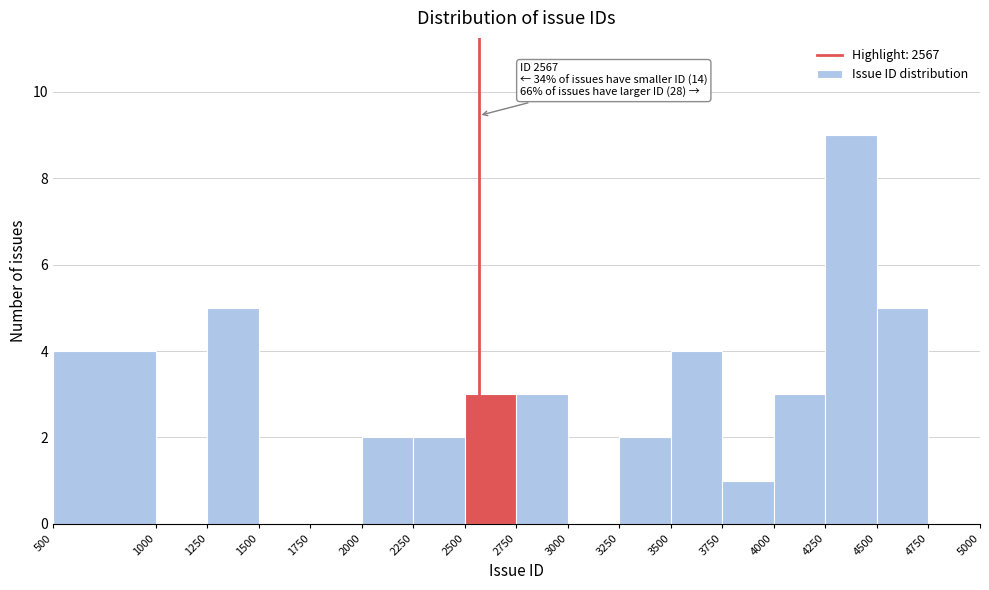

Which range on the x-axis has the tallest bar?

4250 to 4500